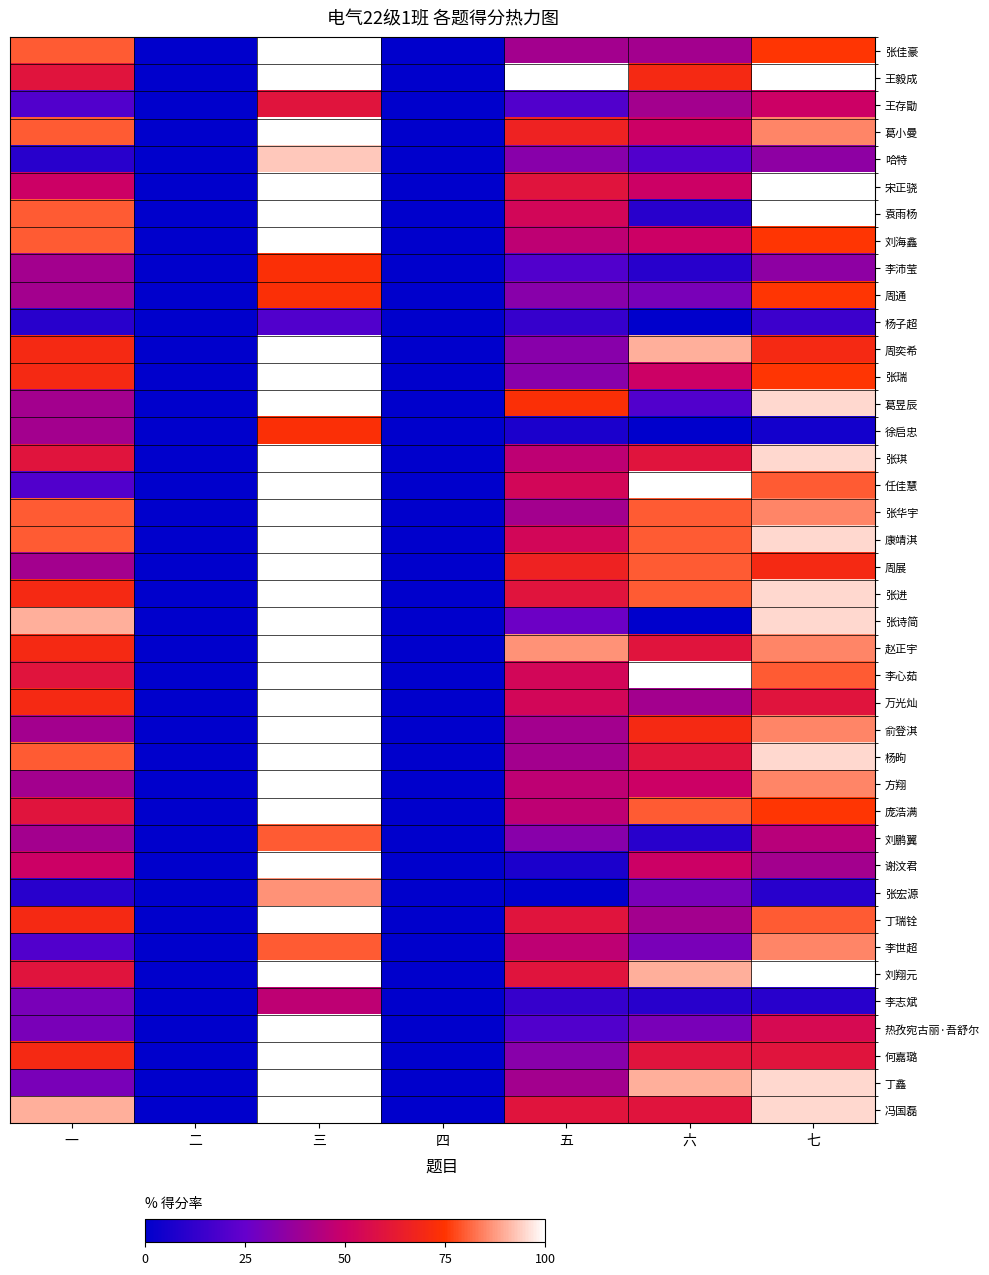

What is the maximum value shown in the chart?

100.0